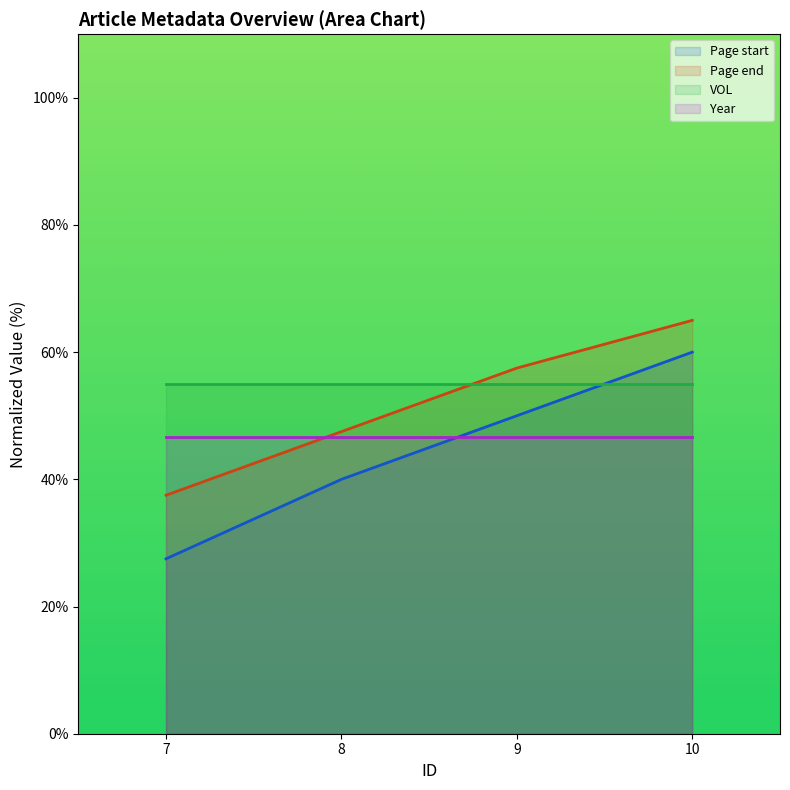

The value of Page end at 10 is 31.1. True or false?

False